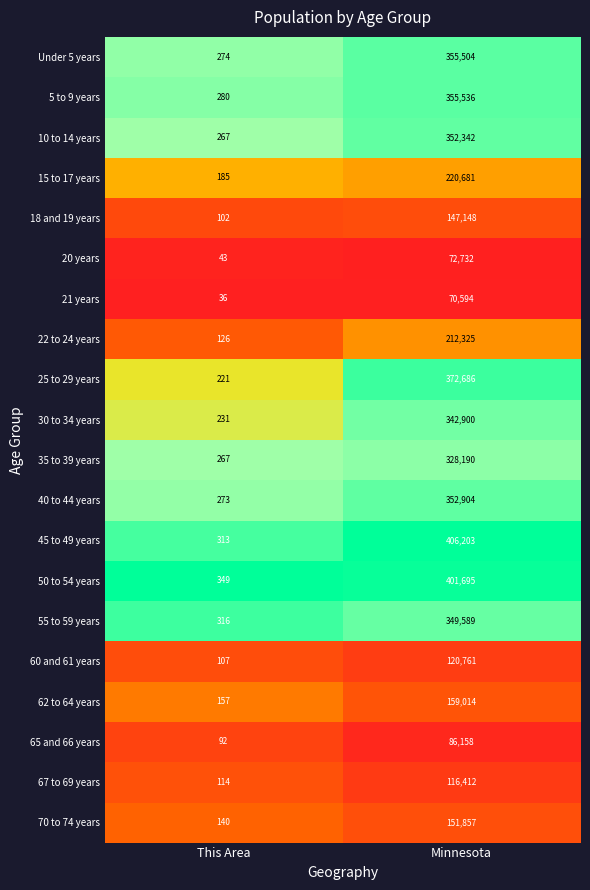

Is the value of 15 to 17 years at This Area greater than the value of 50 to 54 years at This Area?

No